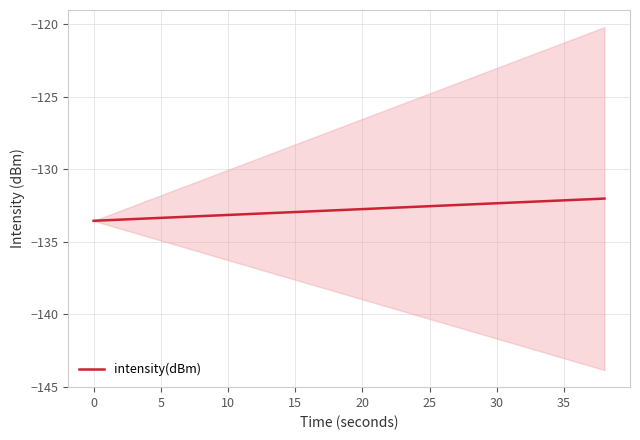

What is the lowest value of the intensity(dBm) series?

-133.6